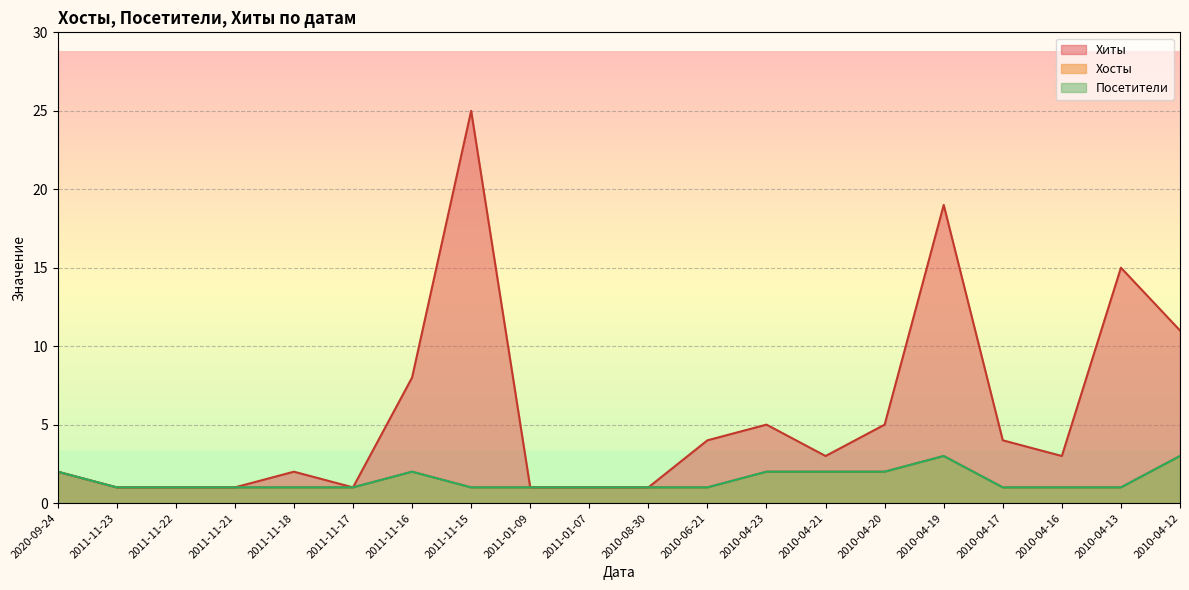

What is the sum of all Посетители values?

29